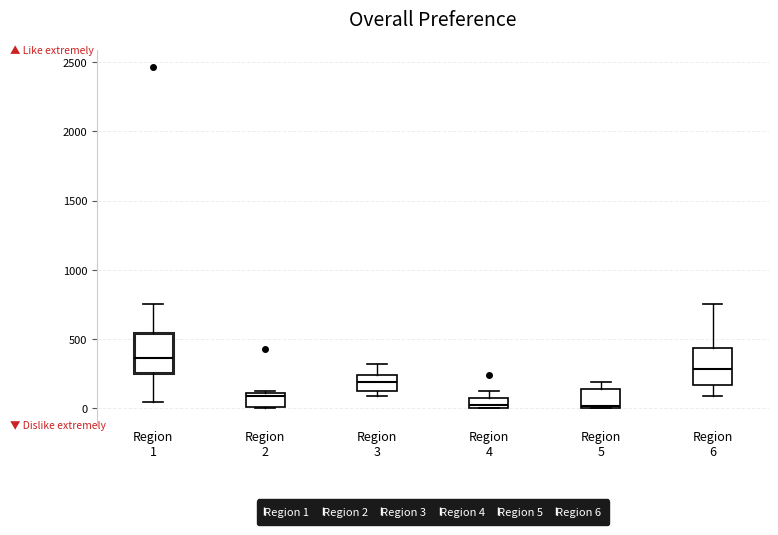

Which box's median line is the highest?

Region 1